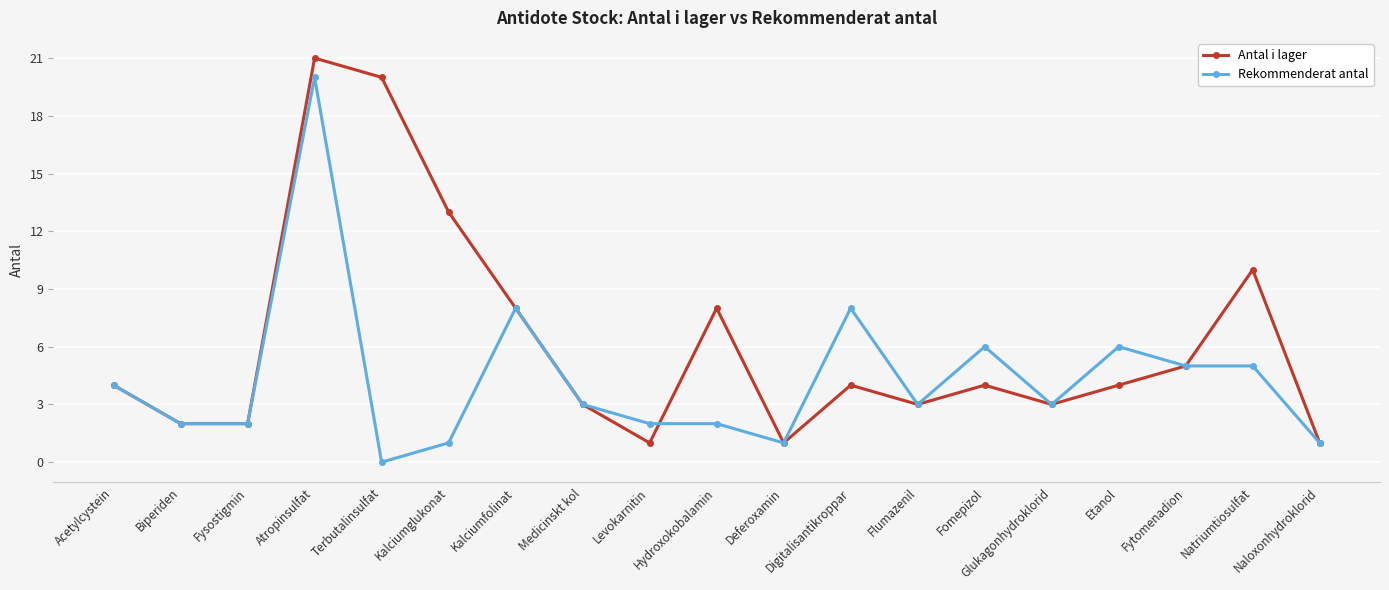

Between Levokarnitin and Etanol, which series saw the biggest shift?

Rekommenderat antal